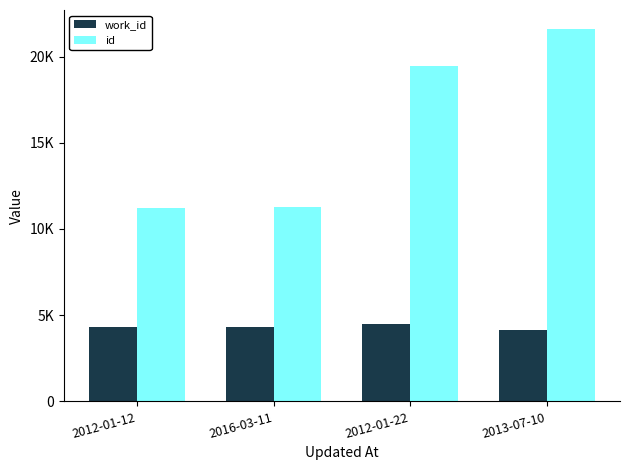

What is the value of the work_id bar at the 3rd from the left?

4475